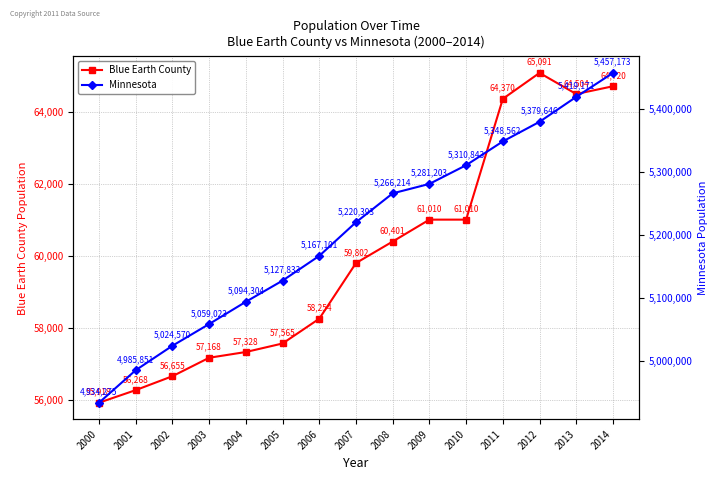

What is the value of the Minnesota point at the 7th from the left?

5167101